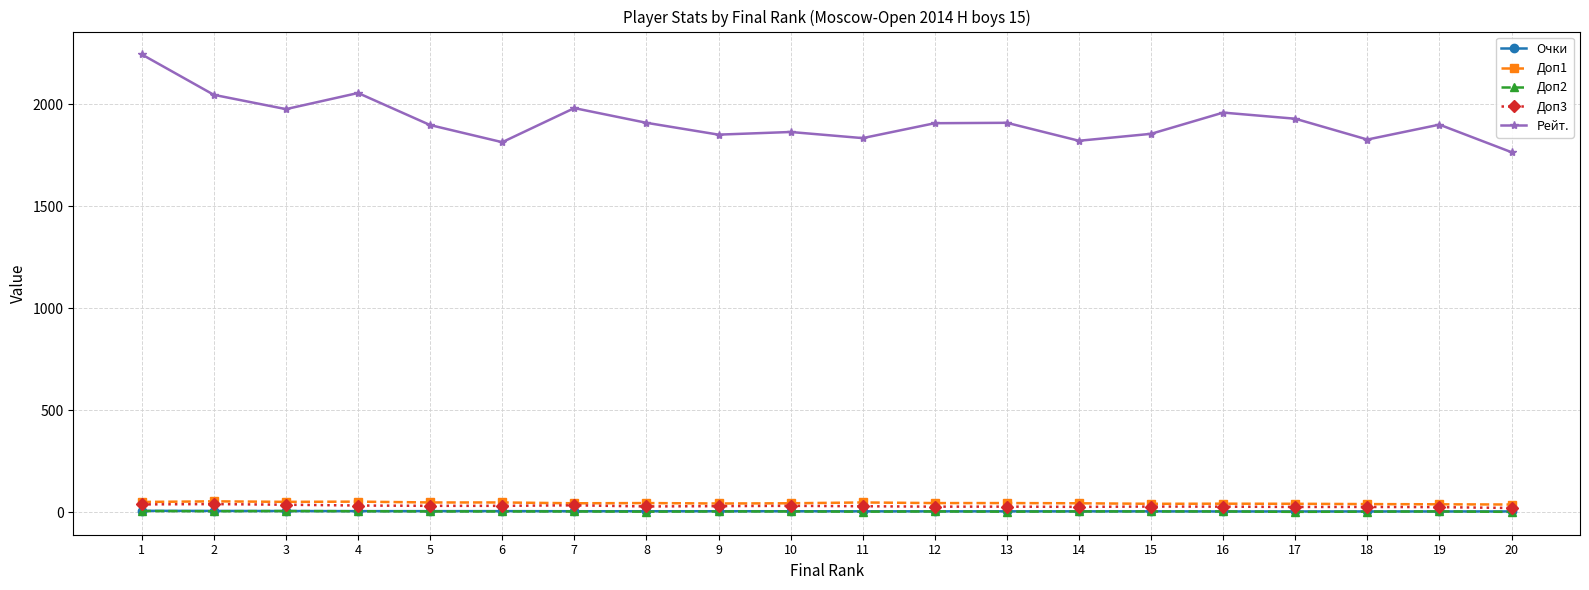

Which series has the largest total across all categories?

Рейт.